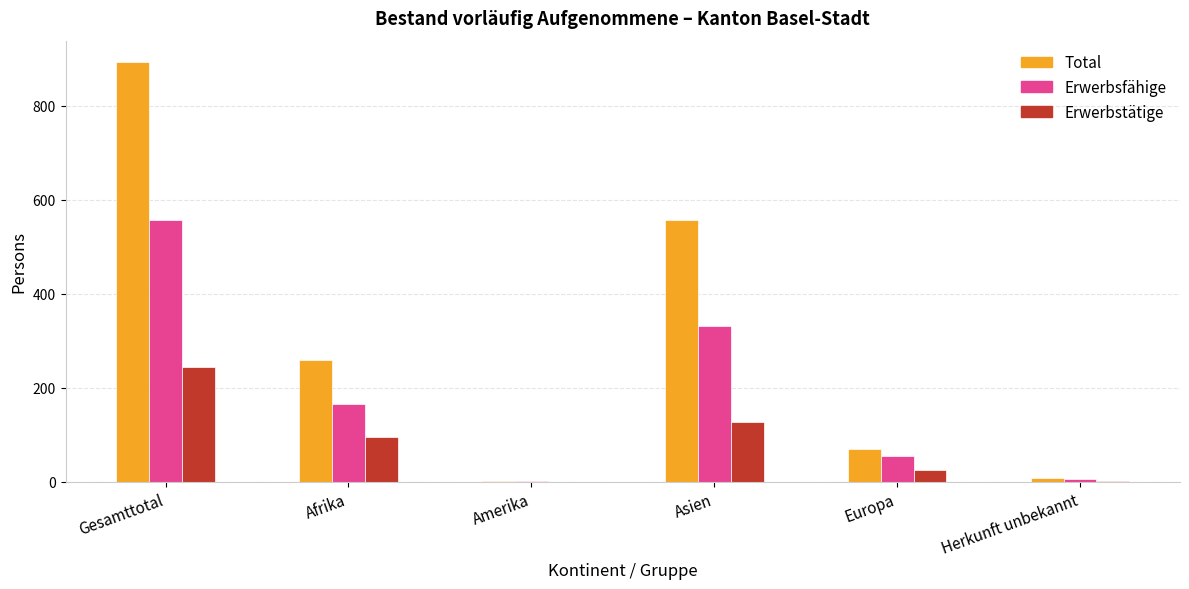

Read the Total value at Europa, to the nearest 50.

50